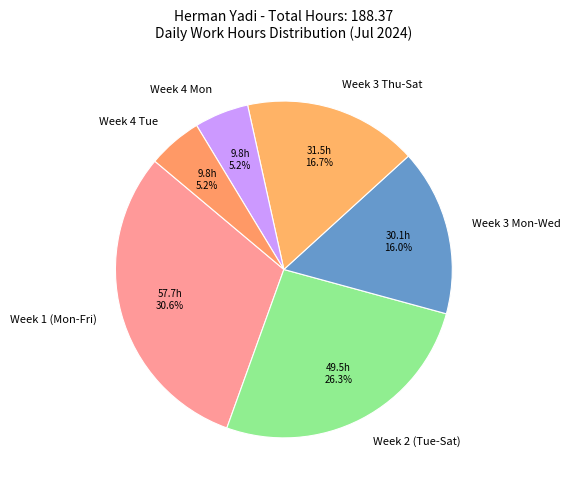

What is the total percentage of Week 2 (Tue-Sat) and Week 3 Thu-Sat?

43.0%